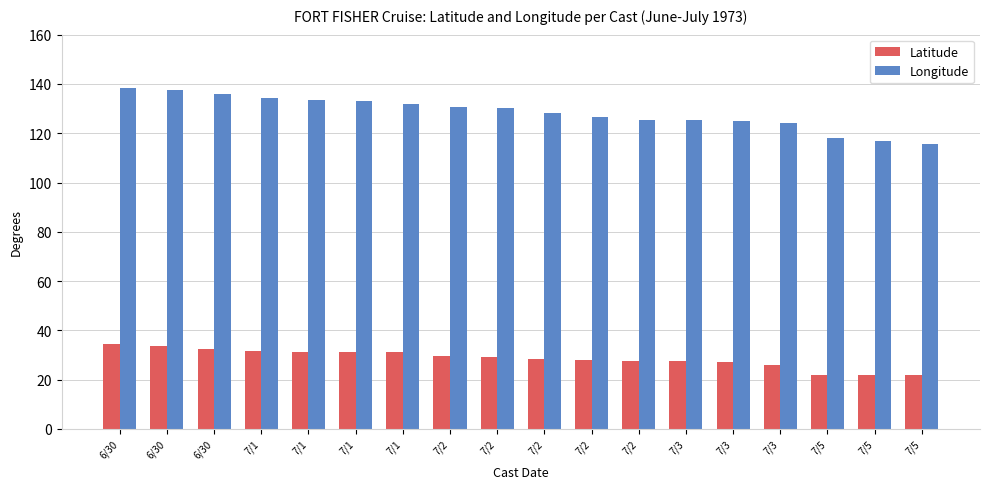

At which label does Longitude reach its minimum?

7/5